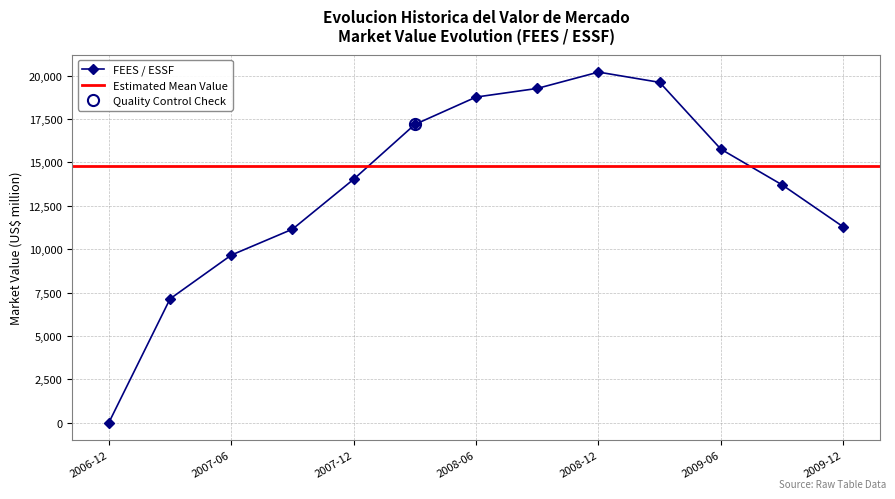

Count the number of data series in this chart.

1